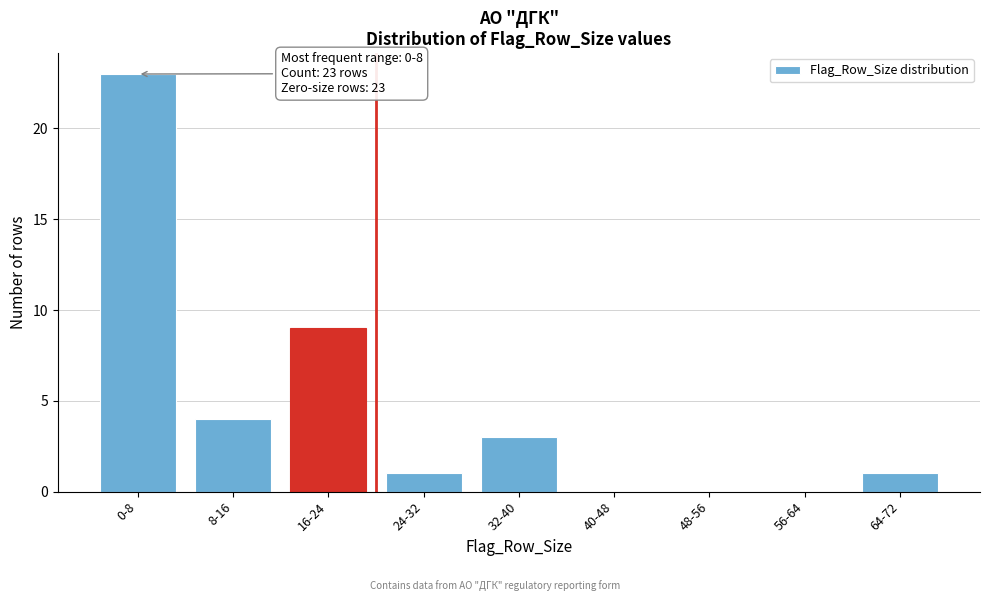

Reading left to right, what are all the values shown in this chart?

0-8=23	8-16=4	16-24=9	24-32=1	32-40=3	40-48=0	48-56=0	56-64=0	64-72=1